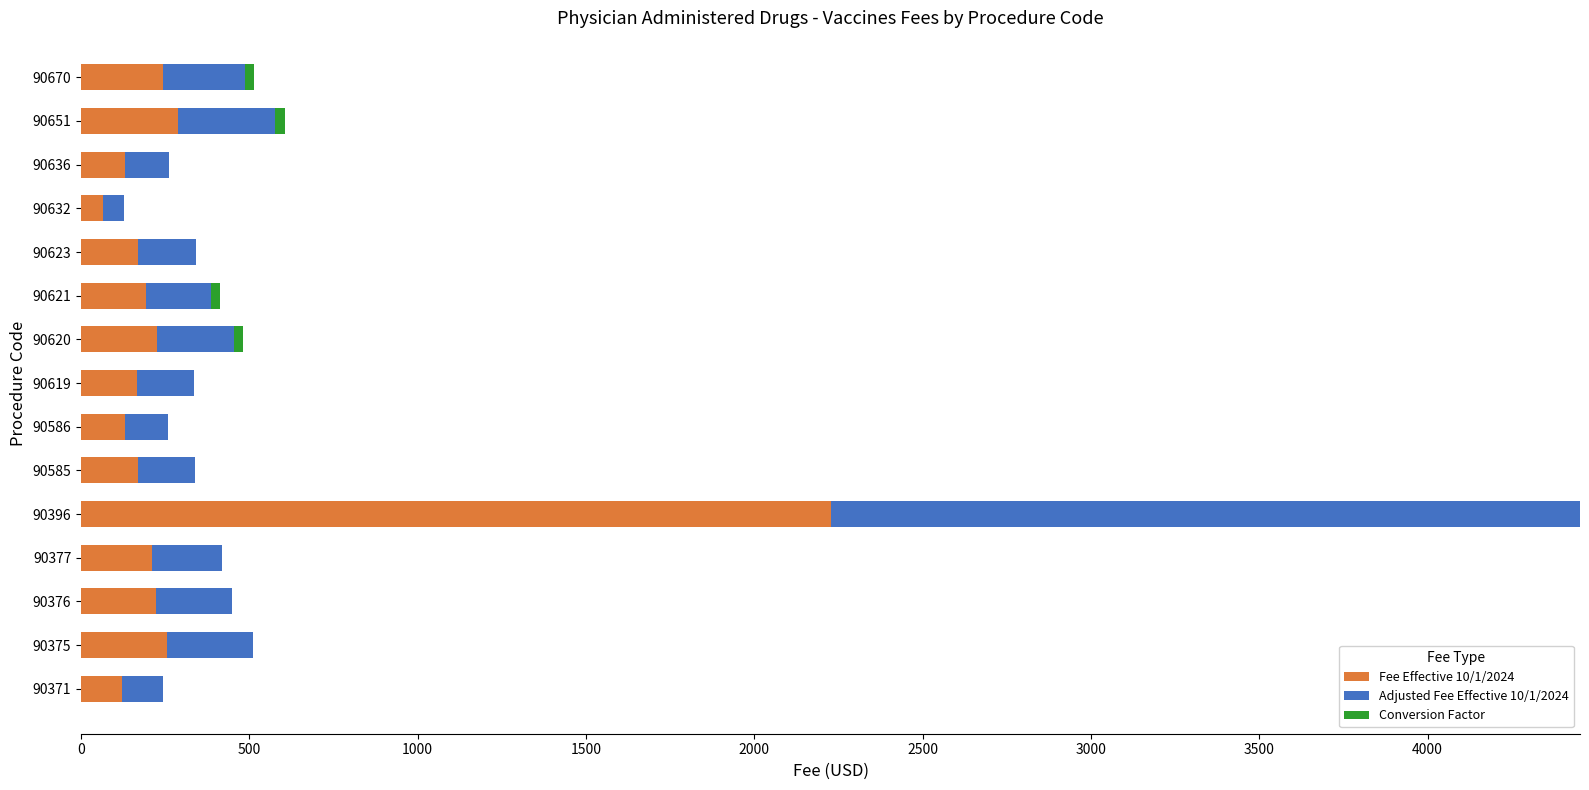

The Fee Effective 10/1/2024 series shows 288.5 at 90651. True or false?

True